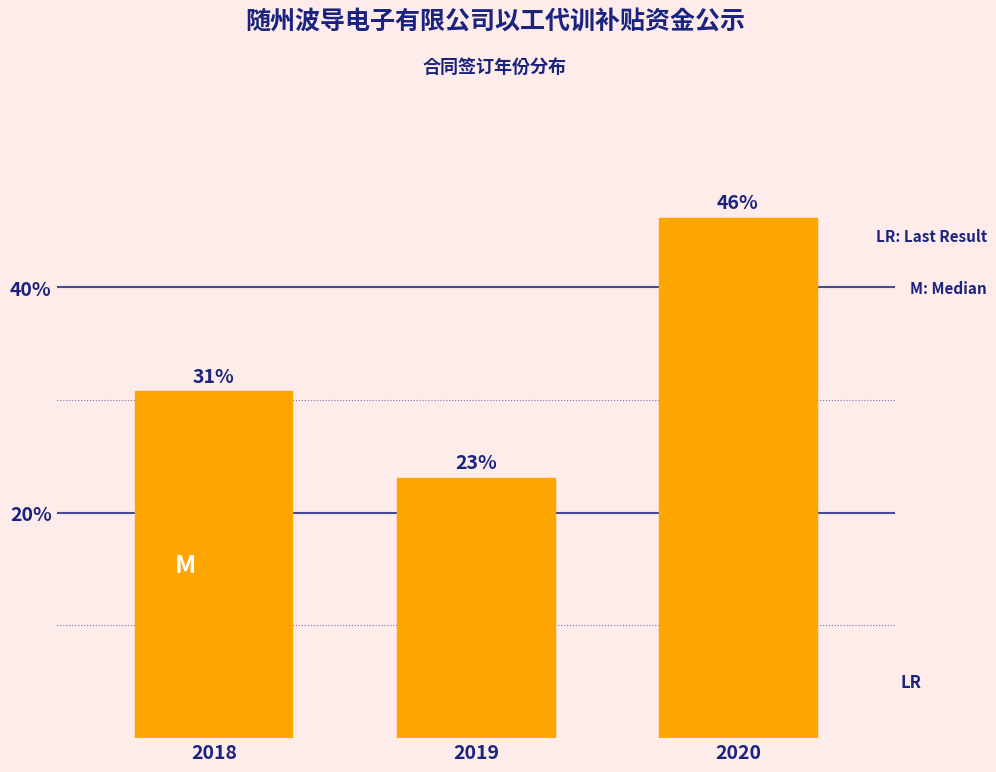

What is the value of the 3rd bar from the left?

46.2